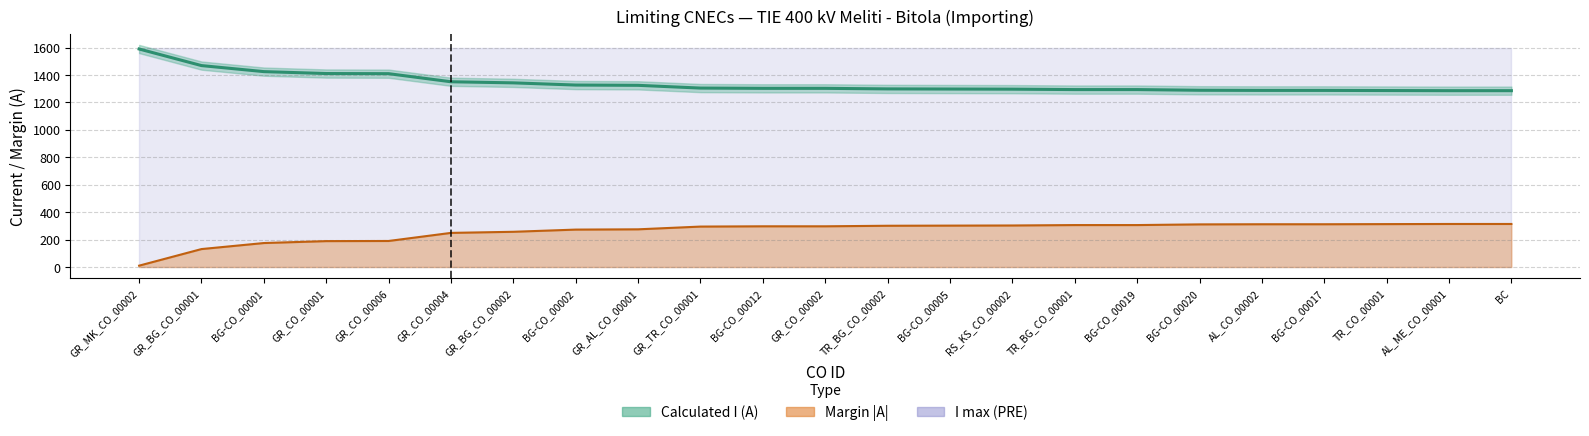

At which category is the sum across all series the highest?

GR_MK_CO_00002